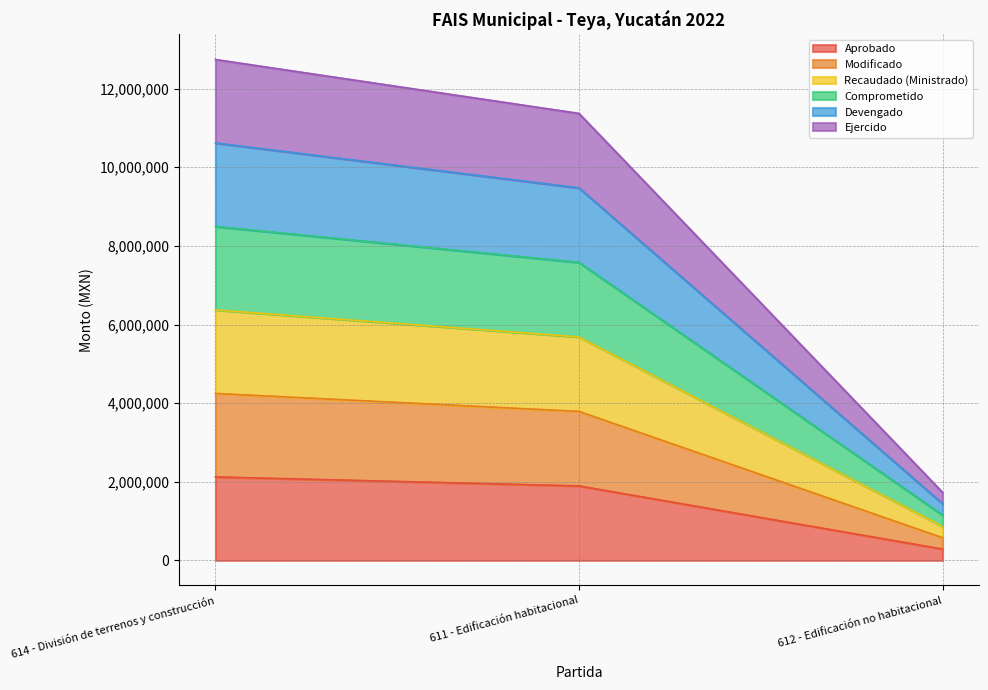

Does the chart display data point markers on the line(s)?

No